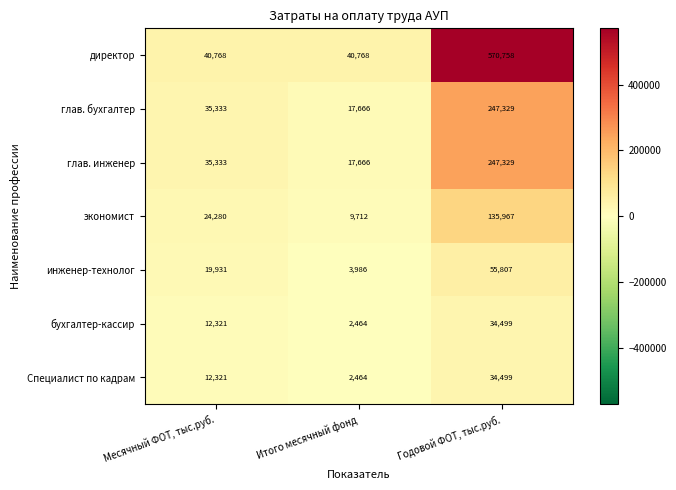

What is the average value of the директор series?

217431